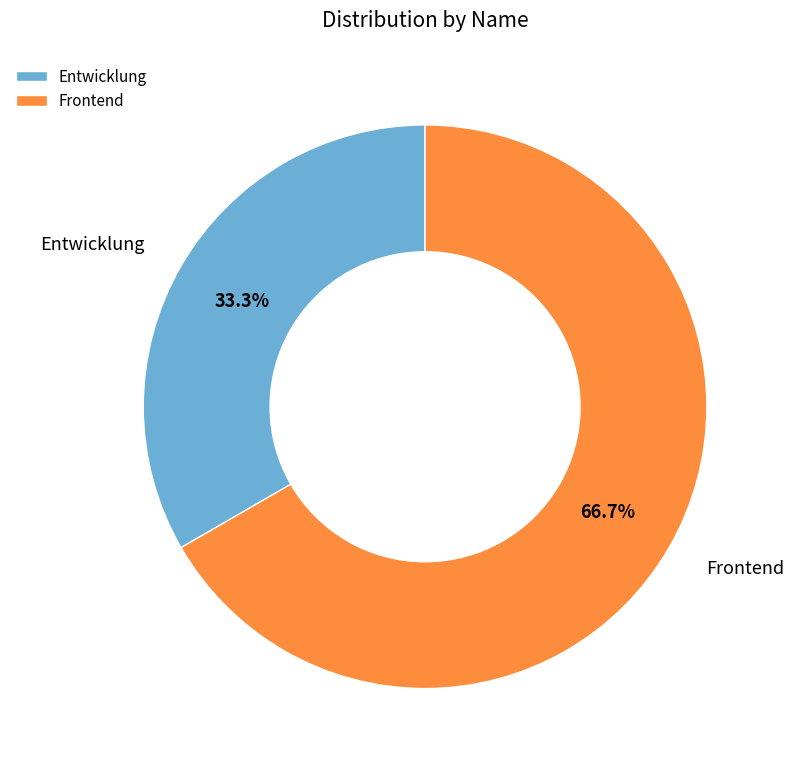

Is it true that Entwicklung is 44% of the pie?

False